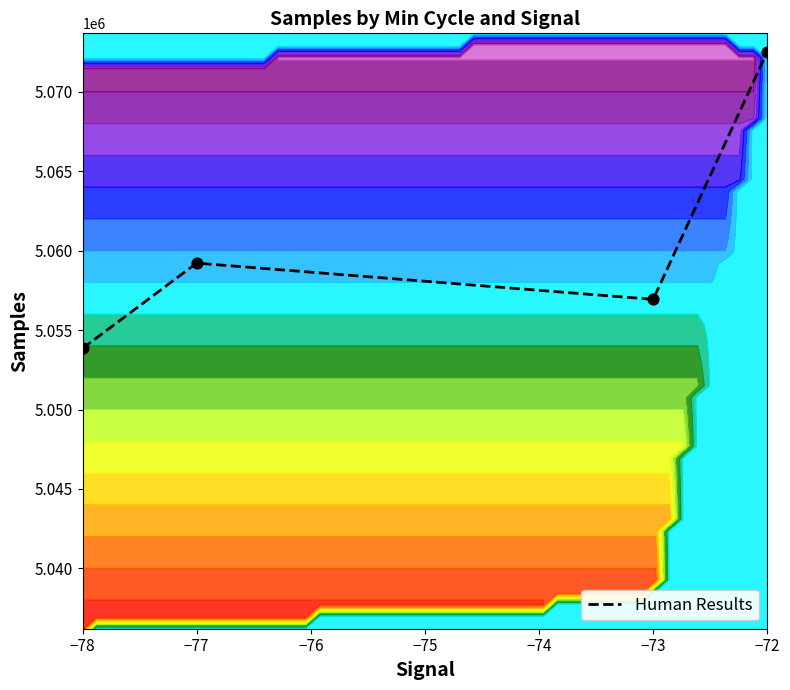

Approximately how many times larger is the value at −77 compared to −76?

1.0